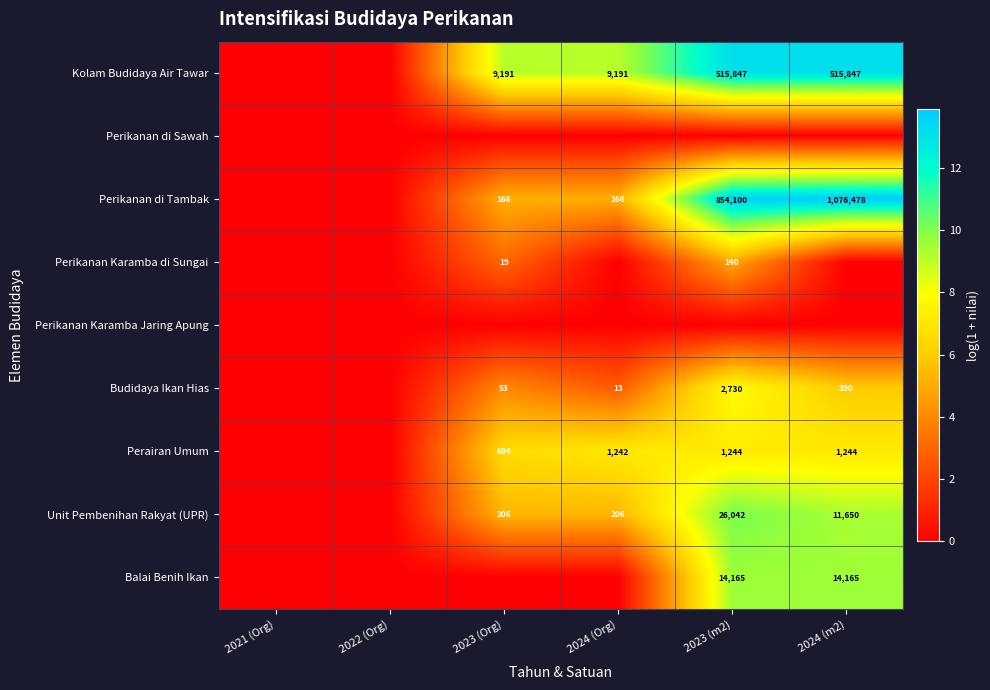

How many series are shown in this chart?

9